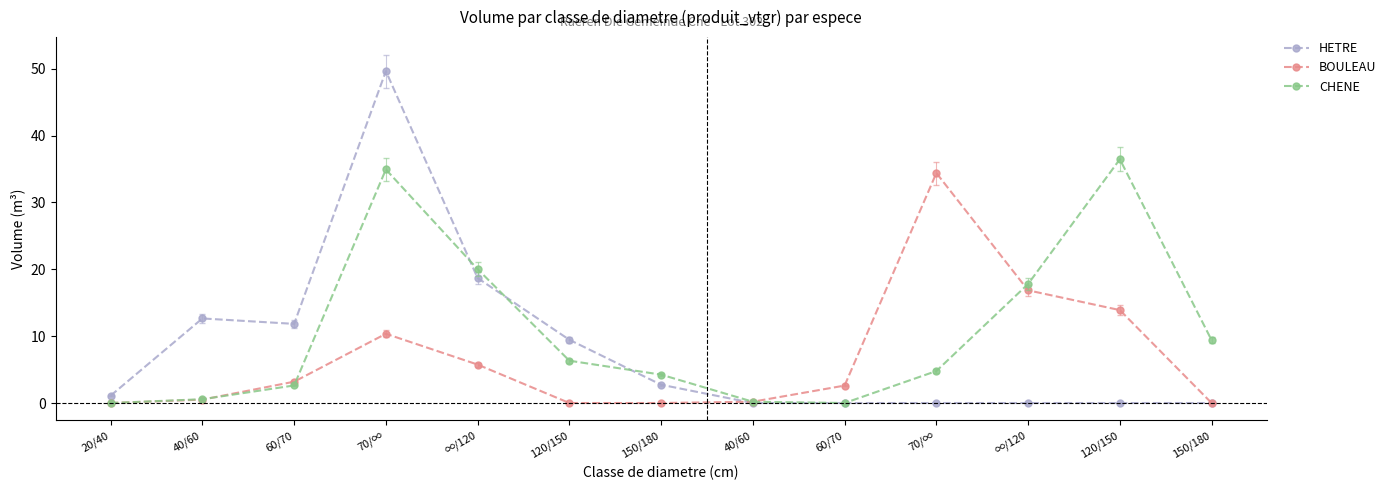

What is the greatest value displayed?

49.6